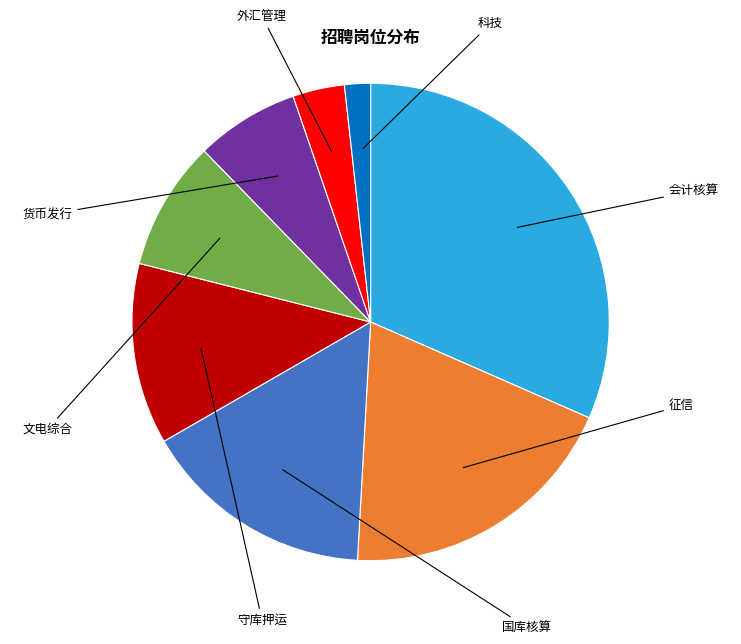

To the nearest percent, what is the difference between the 会计核算 and 国库核算 slice percentages?

16%